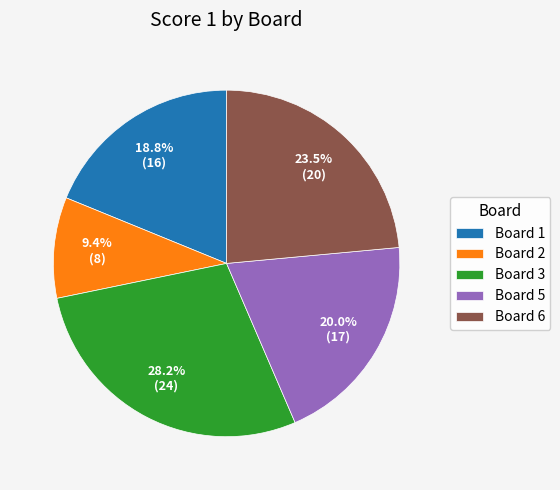

Approximately how many times larger is the value at Board 5 compared to Board 6?

0.9